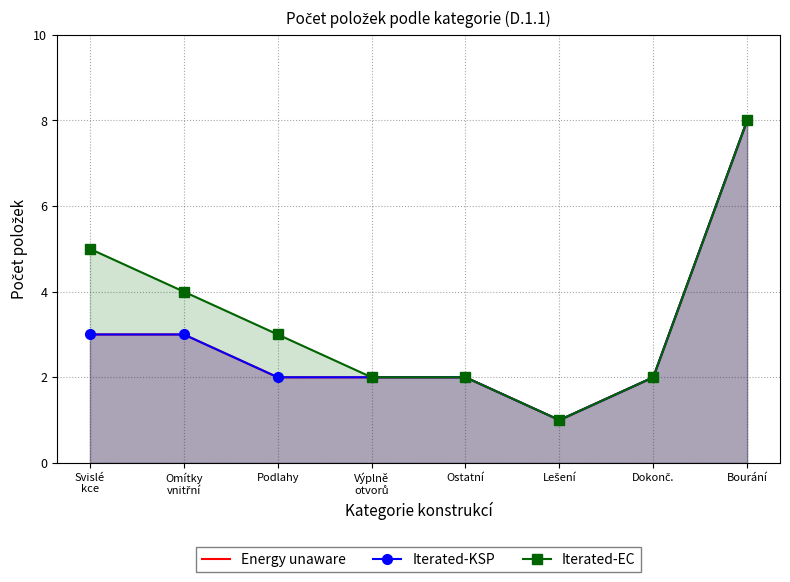

The value of Energy unaware at Lešení is 1. True or false?

True